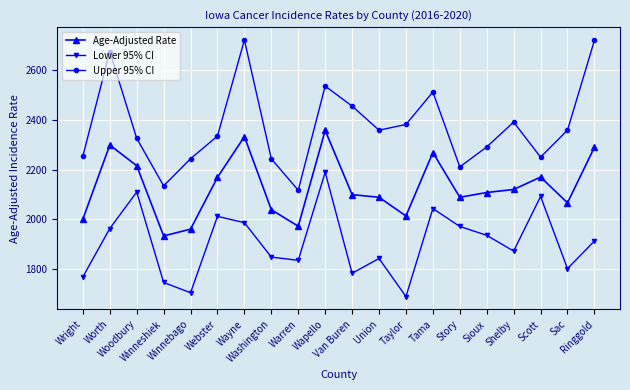

Which series has the widest spread of values?

Upper 95% CI